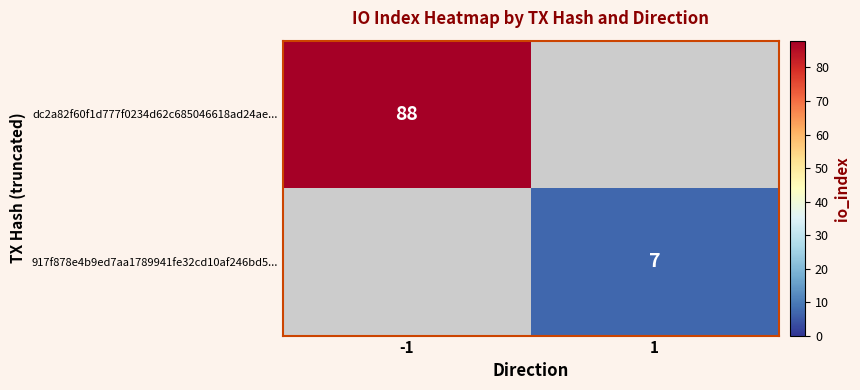

How many series are shown in this chart?

2